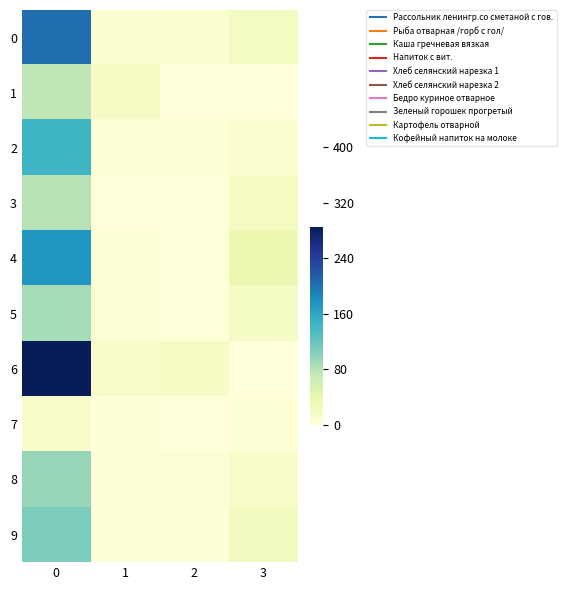

Reading left to right, transcribe all the data shown in this chart.

0: 0=202.8	1=8.4	2=9.5	3=20.4
1: 0=75.0	1=16.9	2=0.8	3=0.0
2: 0=145.0	1=4.6	2=5.1	3=9.1
3: 0=80.0	1=0.0	2=0.0	3=19.0
4: 0=173.6	1=5.4	2=0.7	3=35.2
5: 0=87.1	1=2.7	2=0.3	3=17.9
6: 0=285.6	1=16.6	2=17.8	3=0.0
7: 0=12.5	1=1.2	2=0.1	3=1.9
8: 0=94.9	1=1.9	2=2.9	3=15.3
9: 0=108.6	1=1.7	2=1.6	3=22.6